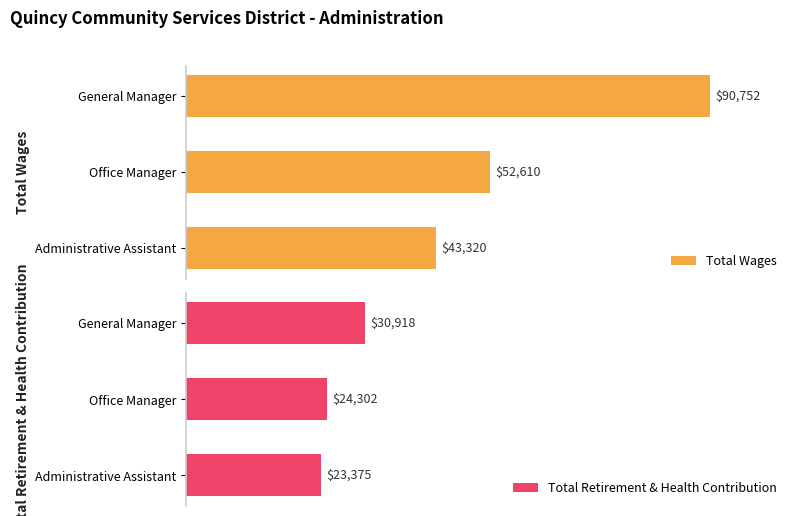

Which category has the highest value in the Total Retirement & Health Contribution series?

General Manager